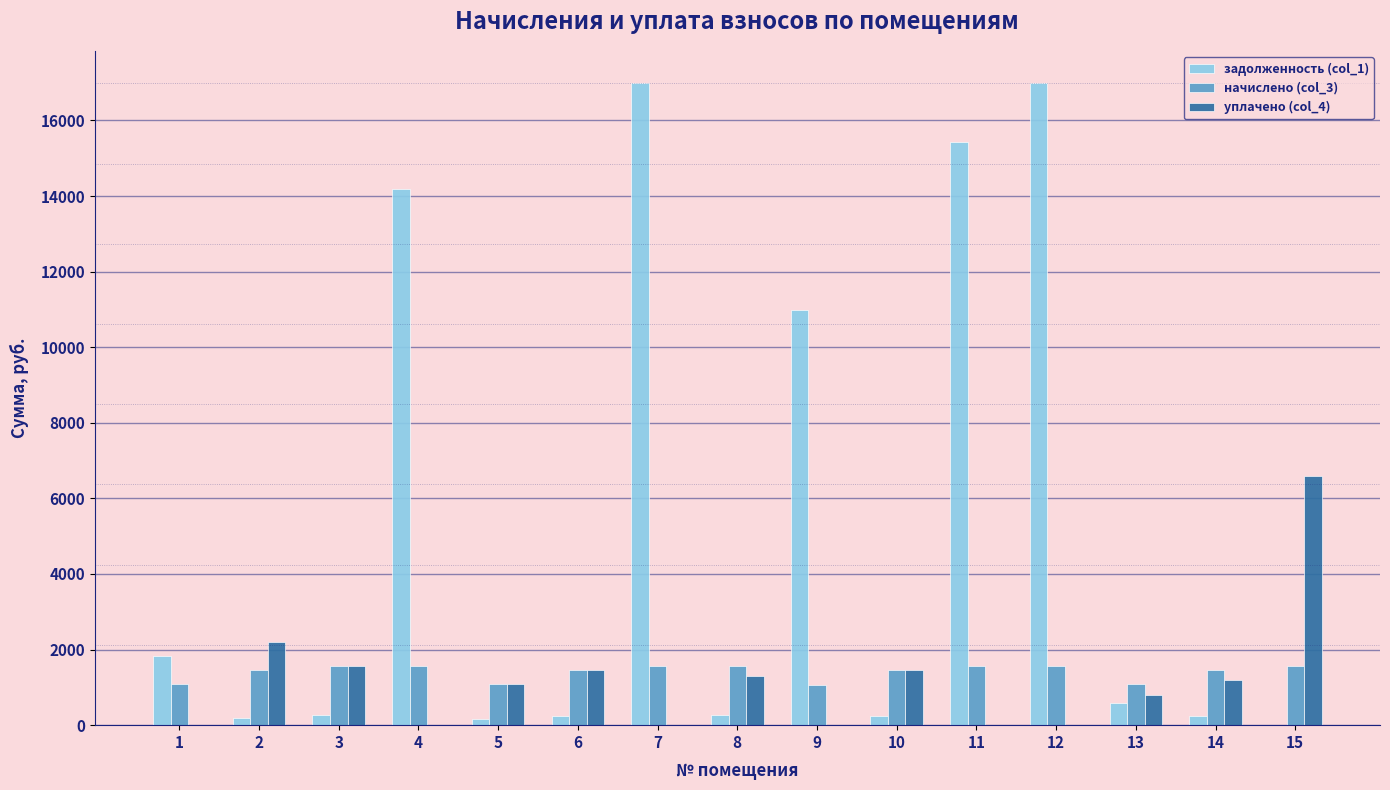

The value of уплачено (col_4) at 2 is 2195.9. True or false?

True